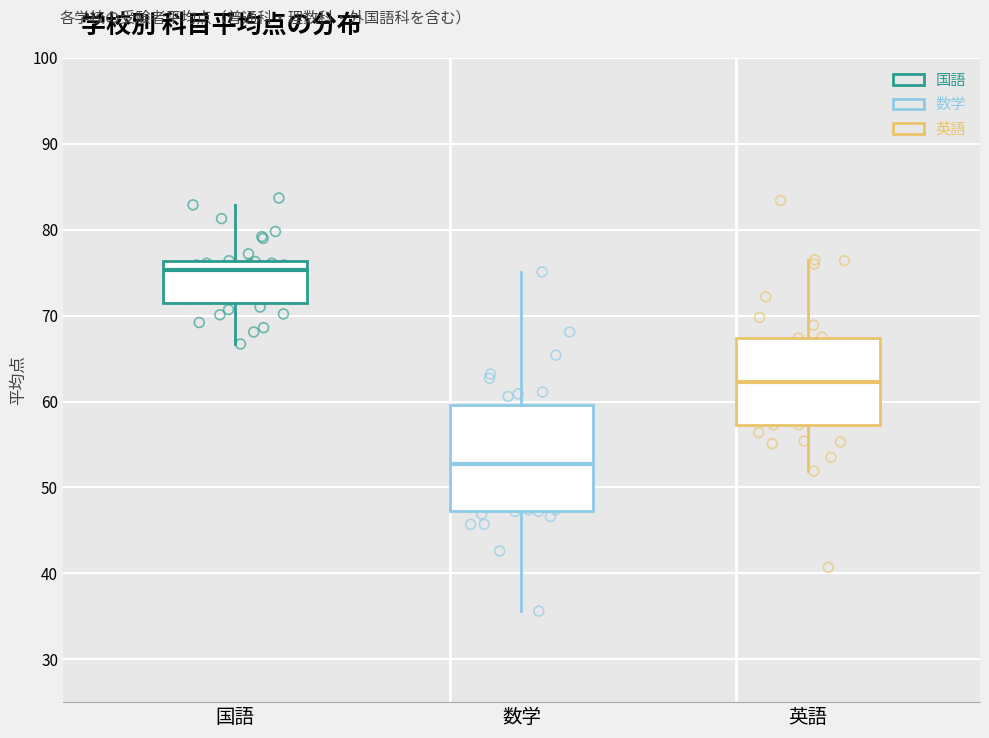

Which box has the lowest median line?

数学